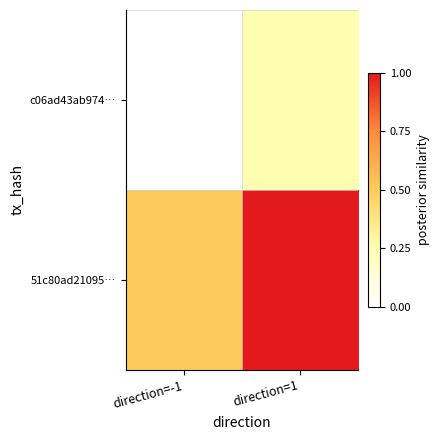

Which label corresponds to the largest value in the chart?

direction=1